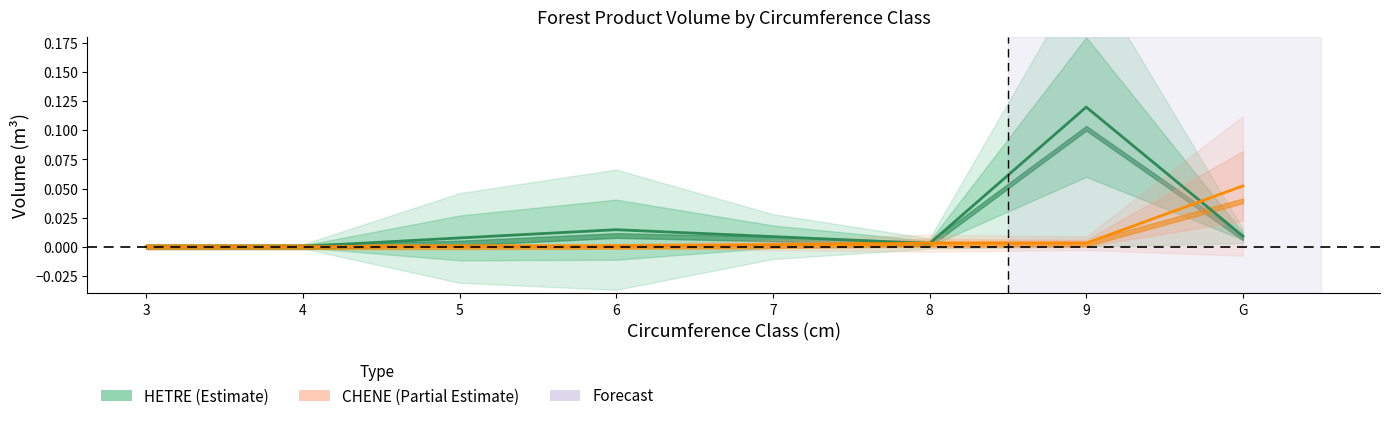

Is it true that HETRE (center line) equals 0.0 at 4?

True